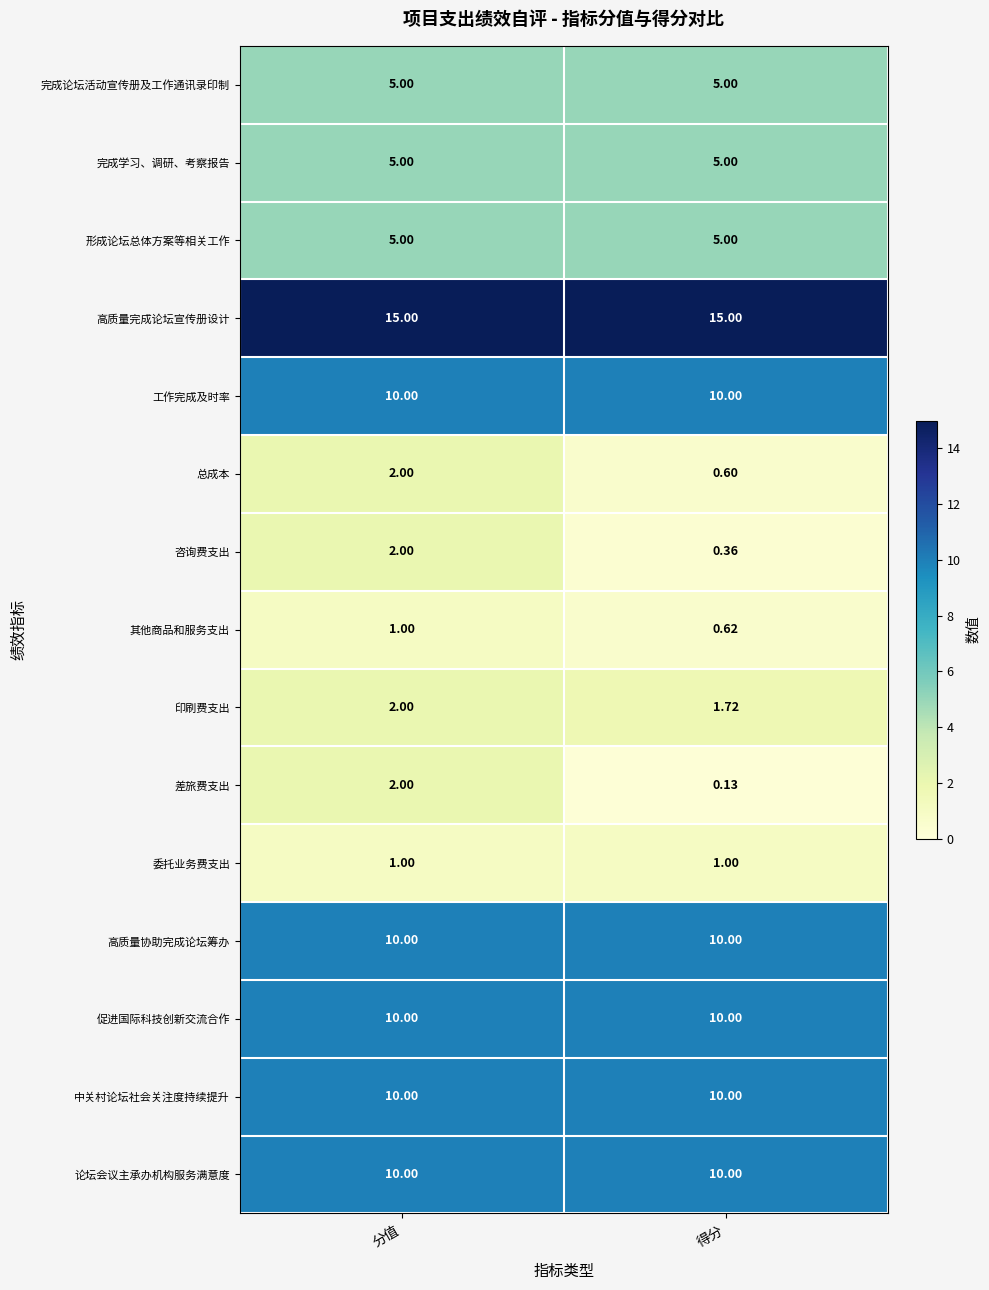

List the labels in order of 差旅费支出 value, smallest first.

得分, 分值